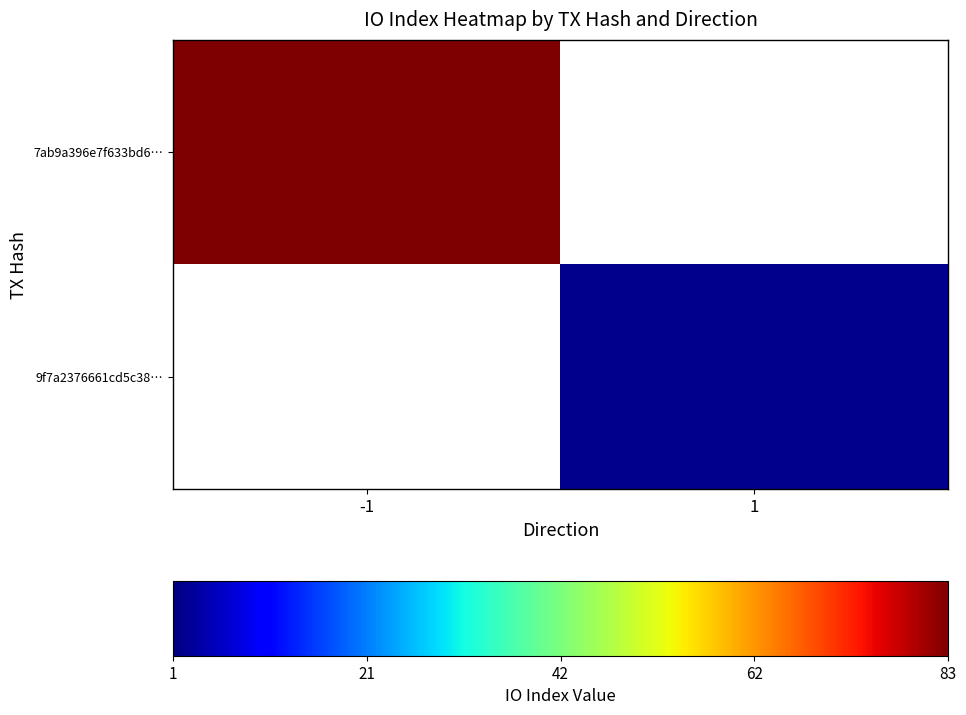

At how many categories does at least one series exceed 60?

1